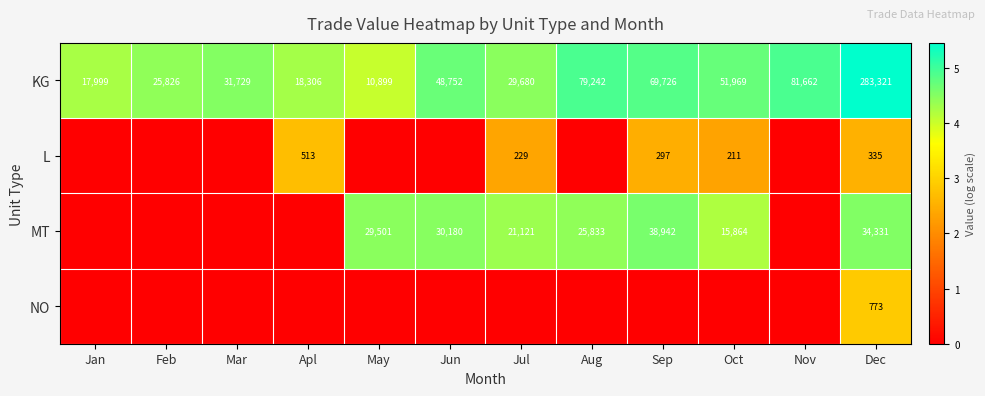

What is the difference between the maximum and minimum values in the KG series?

272422